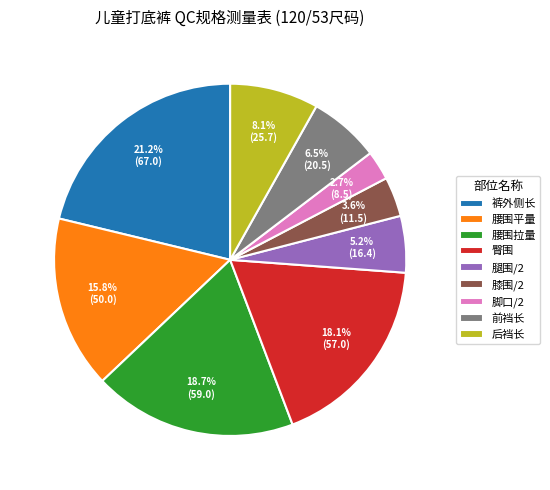

Which has a higher value, 腰围平量 or 膝围/2?

腰围平量